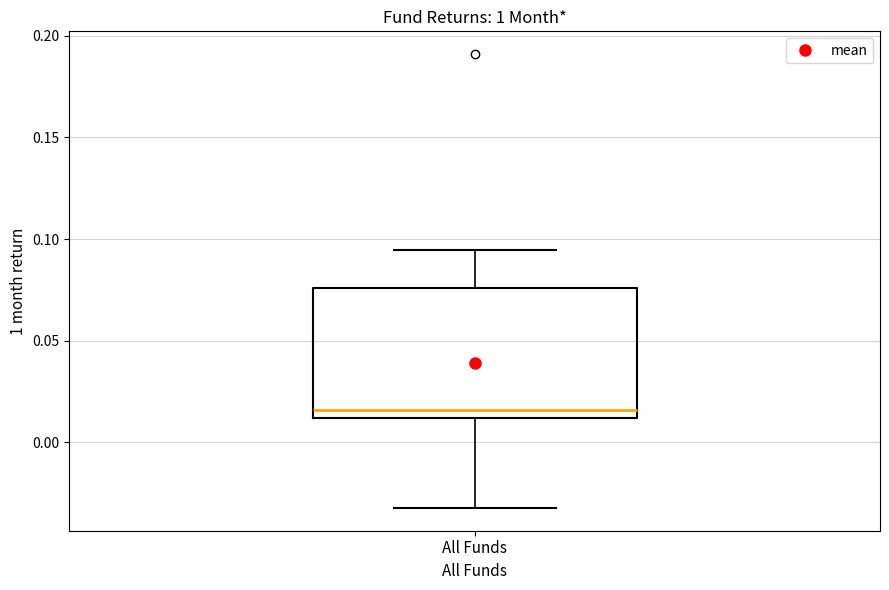

Read this box plot against the y-axis: the position of the median line, the range covered by the box, and the ends of both whiskers. The values are not printed on the chart, so give them approximately, as read against the axis.

median 0.015, box 0.010 to 0.075, whiskers -0.030 to 0.095